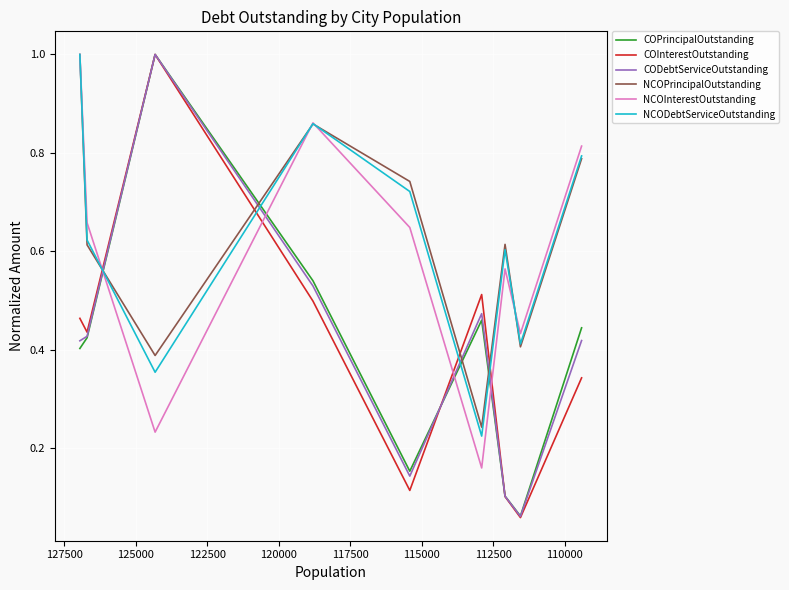

What is the total value across all series at 127500?

3.6